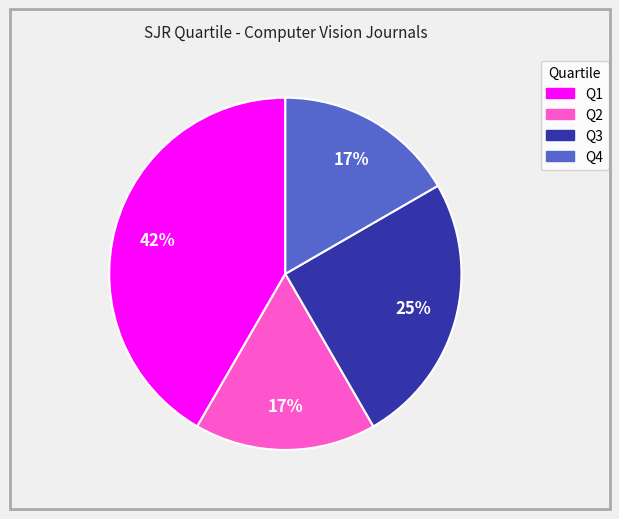

To the nearest percent, what is the average slice percentage?

25%